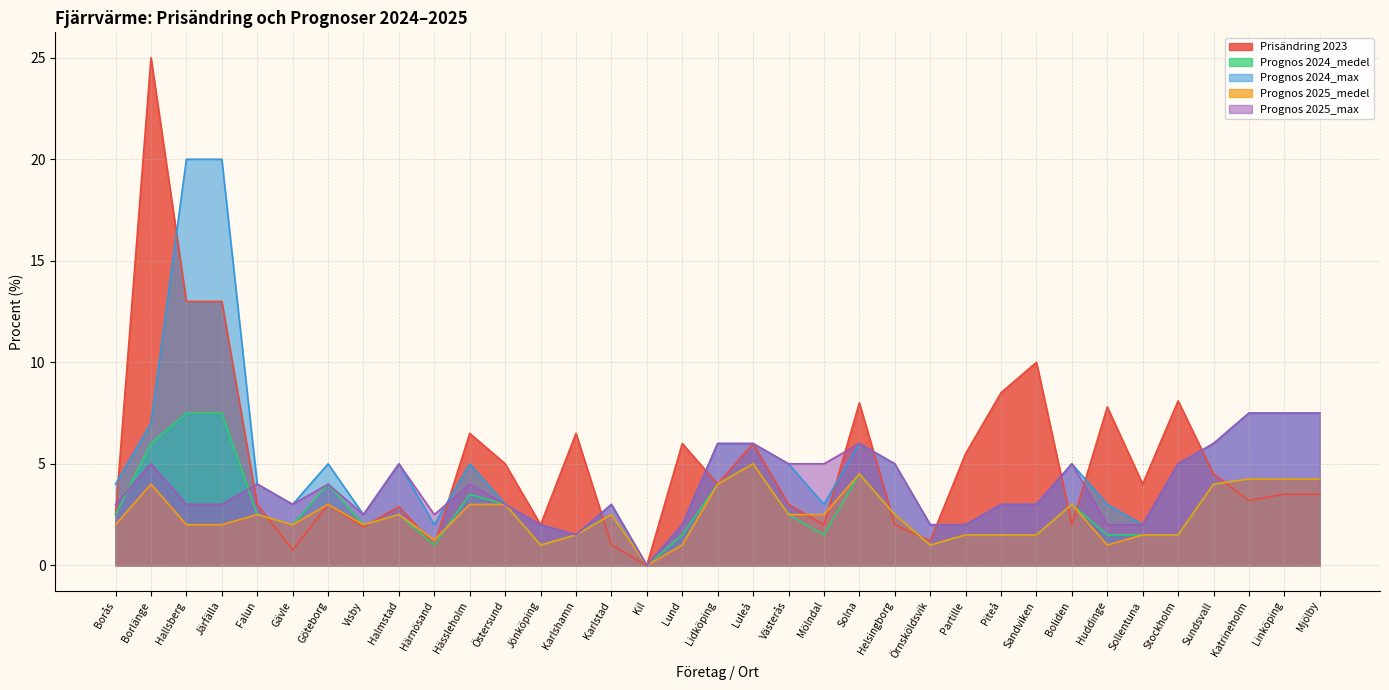

At which category is the sum across all series the highest?

Borlänge